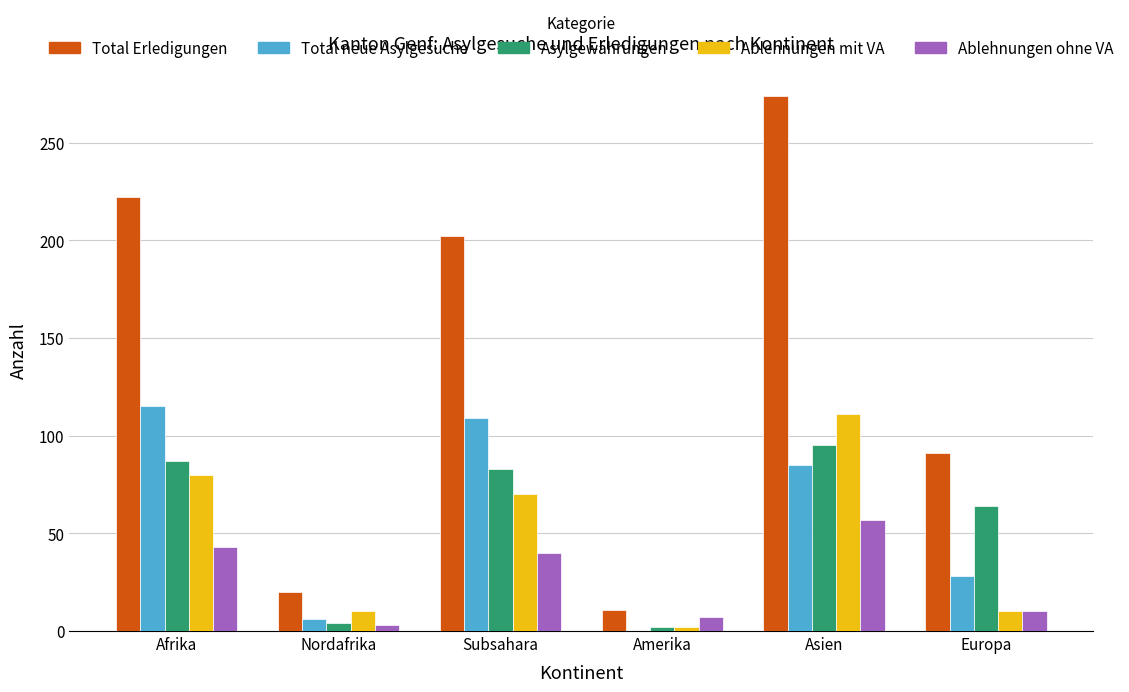

At which category is the sum across all series the highest?

Asien